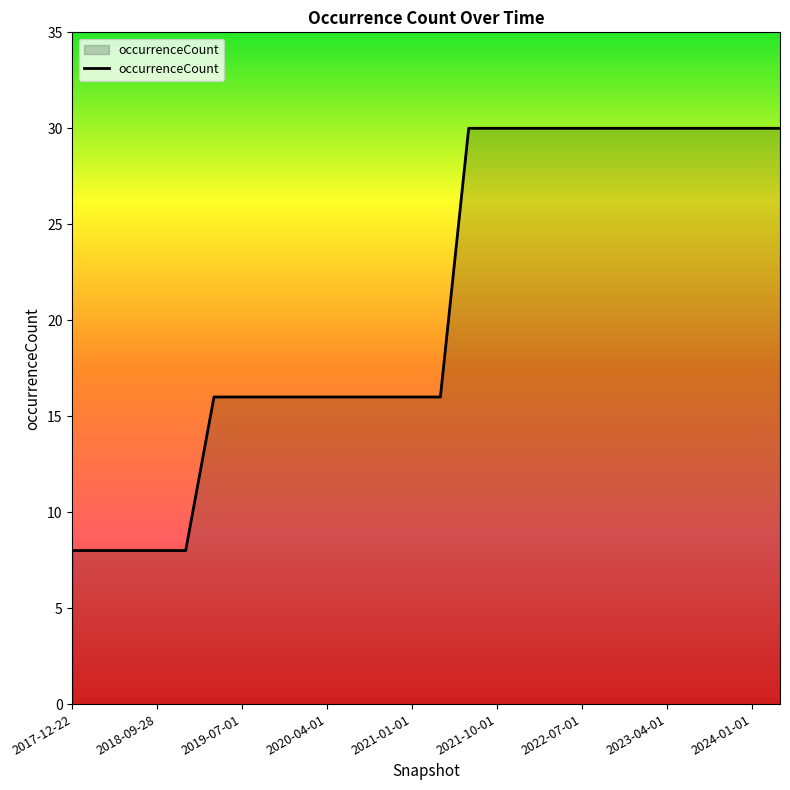

What is the smallest value displayed?

8